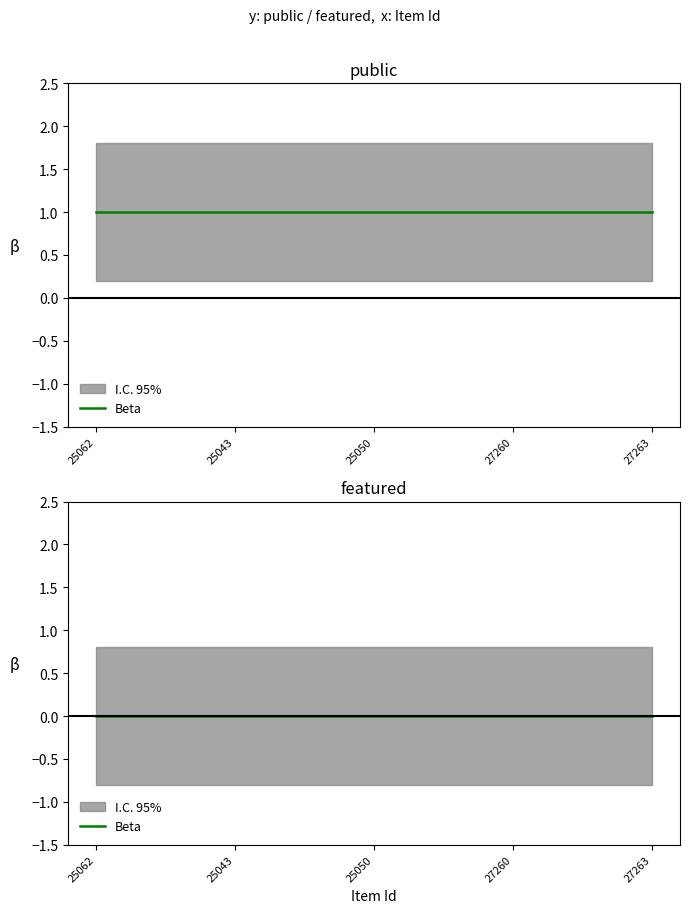

How many categories are shown in the chart?

5